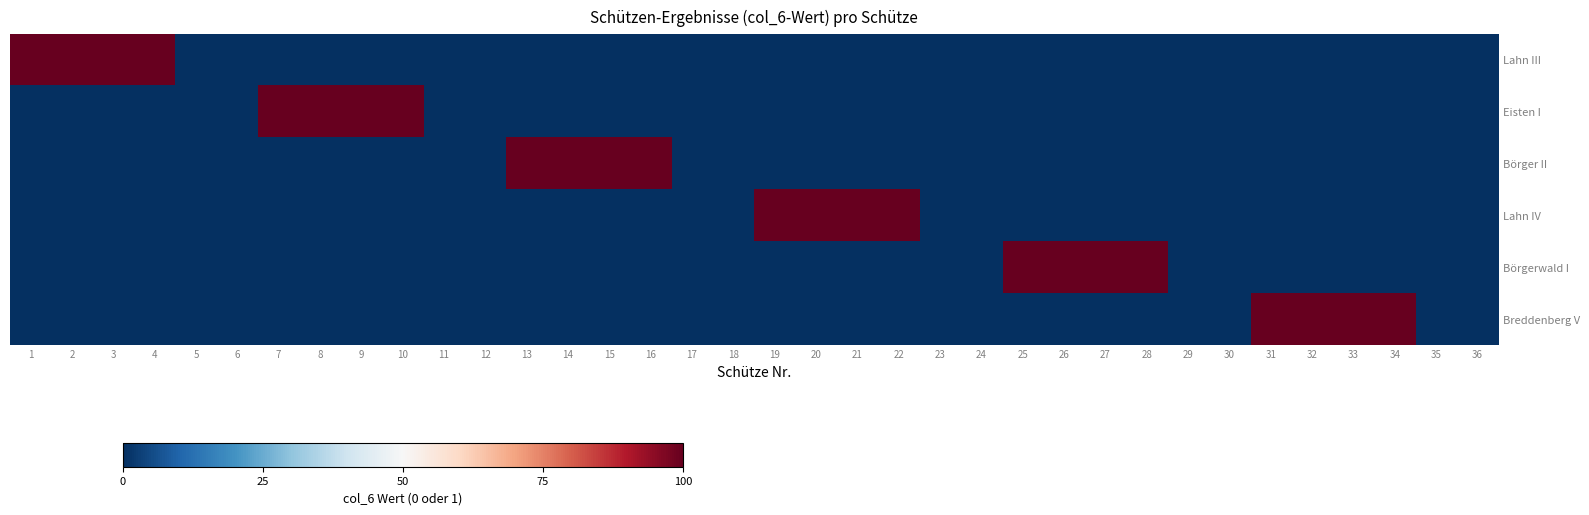

What is the total value across all series at 19?

100